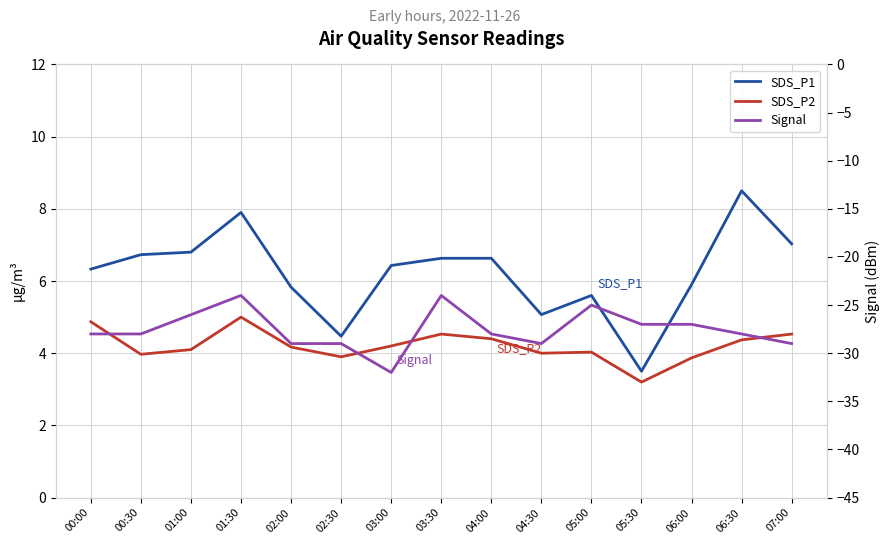

Which has a higher value, 03:00 or 01:30?

01:30